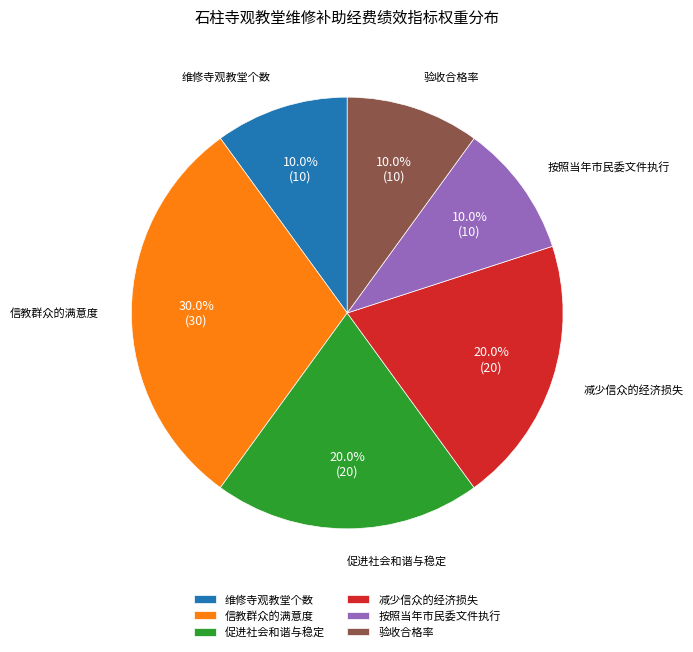

Is 按照当年市民委文件执行 the majority of the pie?

No